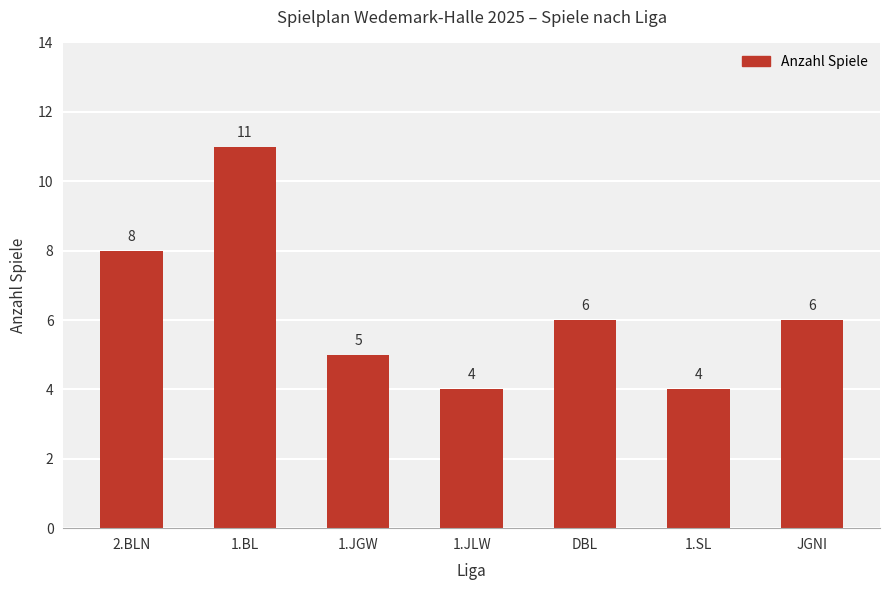

Read the value at 2.BLN.

8